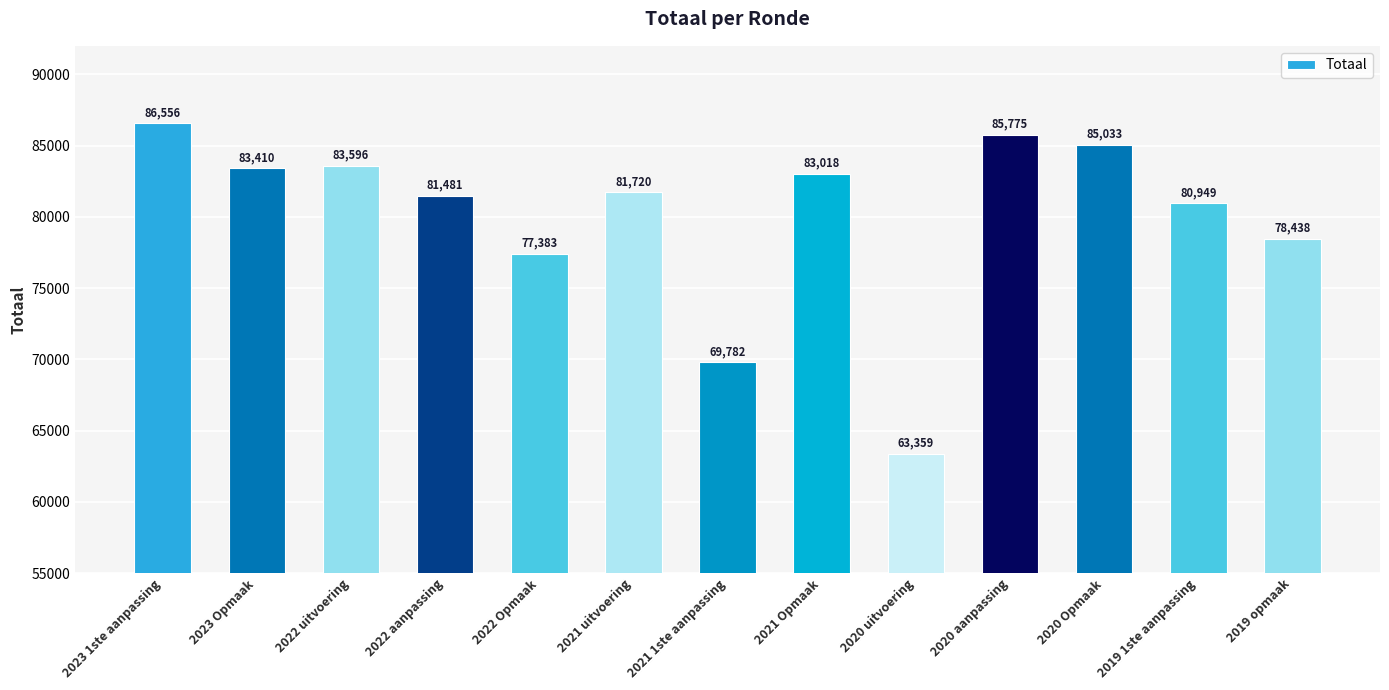

What is the sum of all values?

1040500